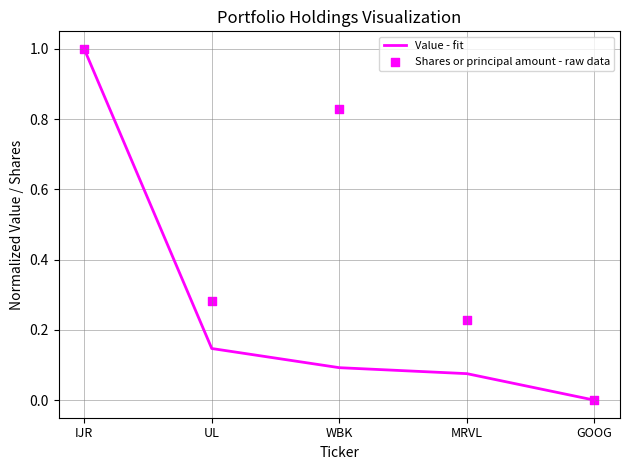

What is the total value across all series at IJR?

2.0